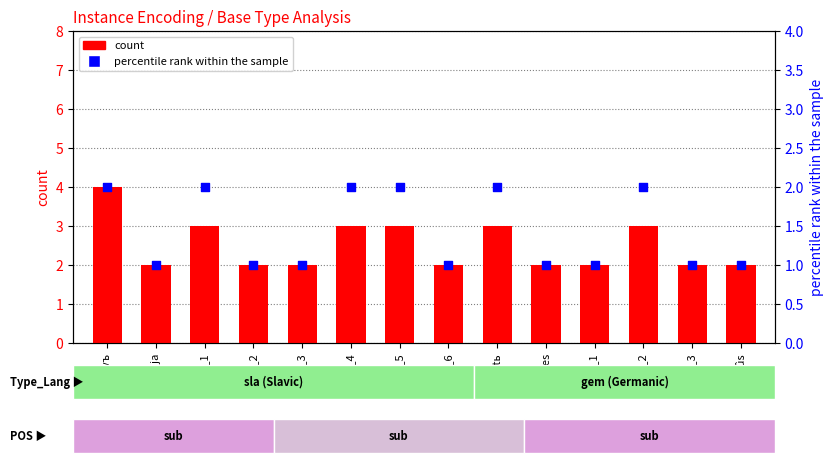

Which series contains the highest Y value?

count